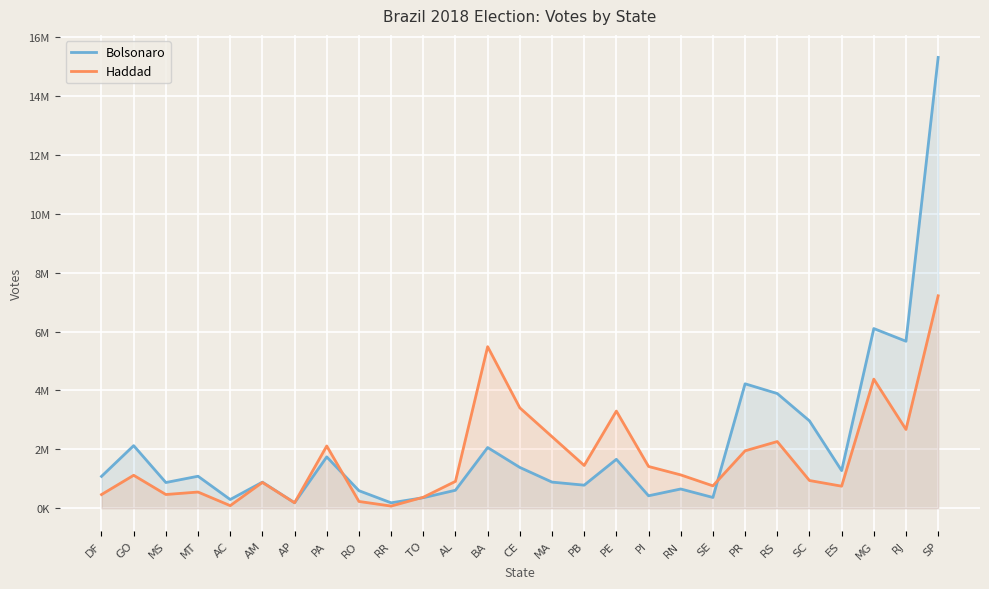

Is it true that Haddad equals 3297944 at PE?

True